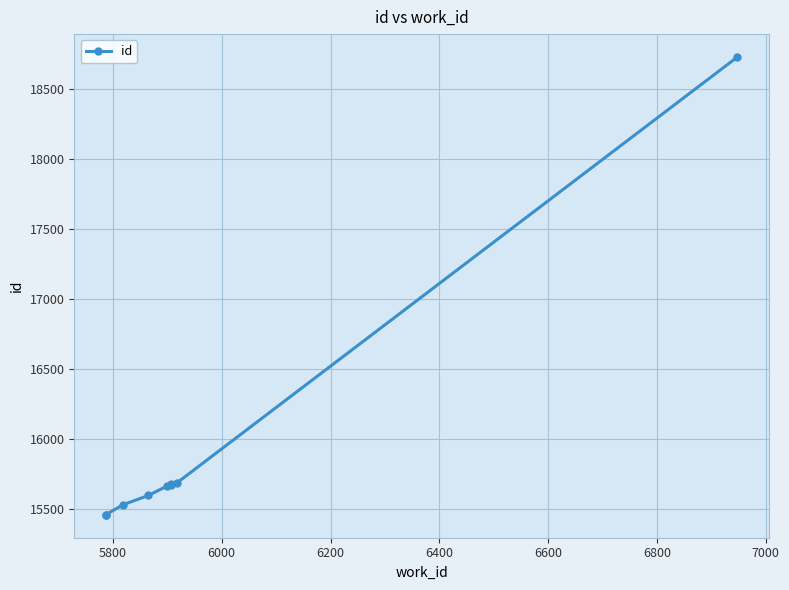

Between 6800 and 6400, which is larger?

6800